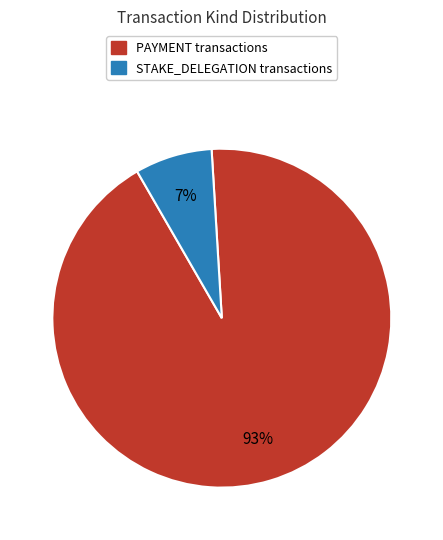

What percentage is the PAYMENT slice, to the nearest percent?

93%